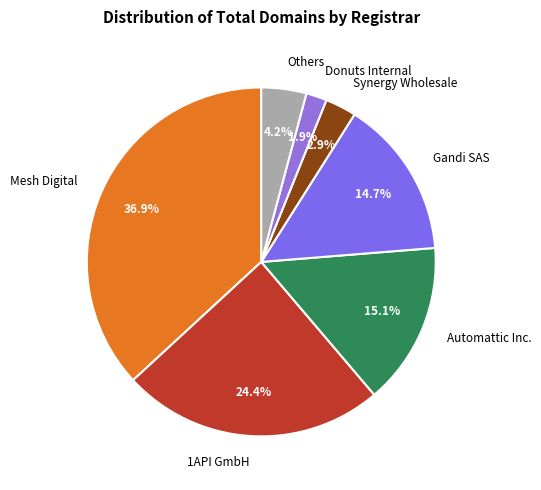

Which slice is the smallest?

Donuts Internal